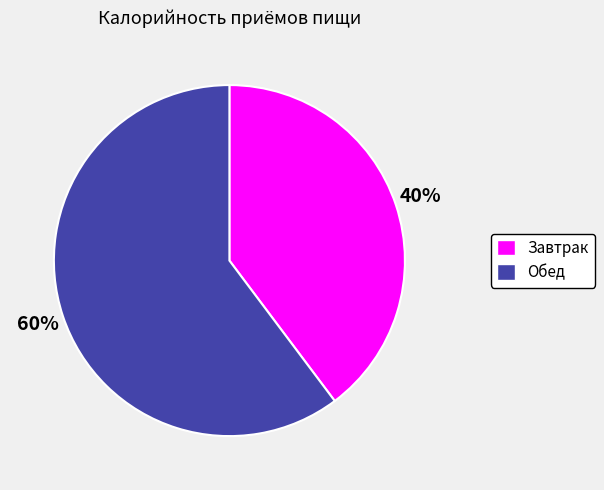

Which category has the smallest portion of the pie?

Завтрак